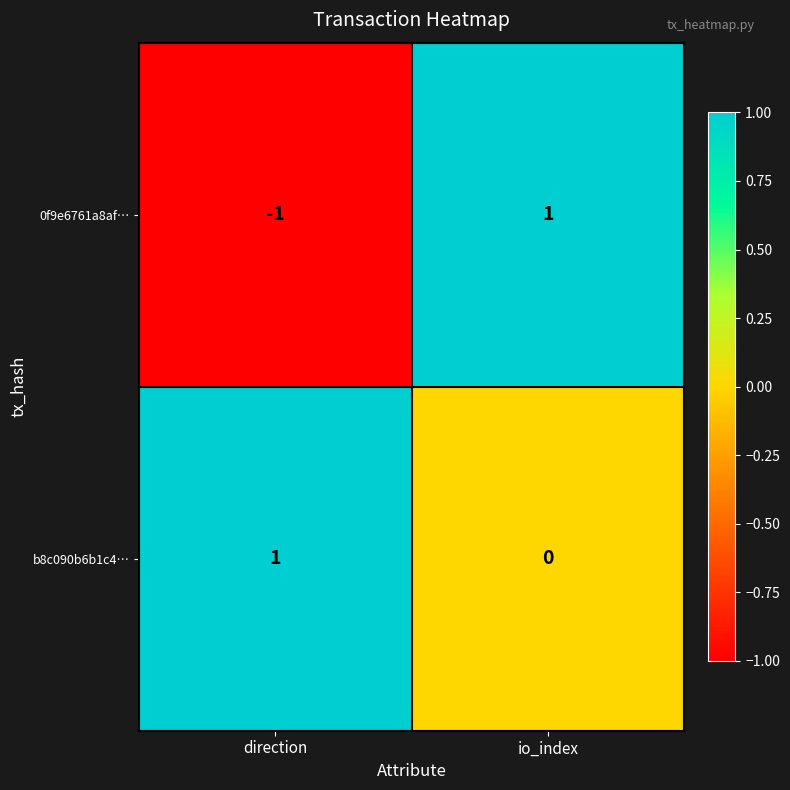

Reading left to right, what are all the values shown in this chart?

0f9e6761a8af…: direction=-1	io_index=1
b8c090b6b1c4…: direction=1	io_index=0